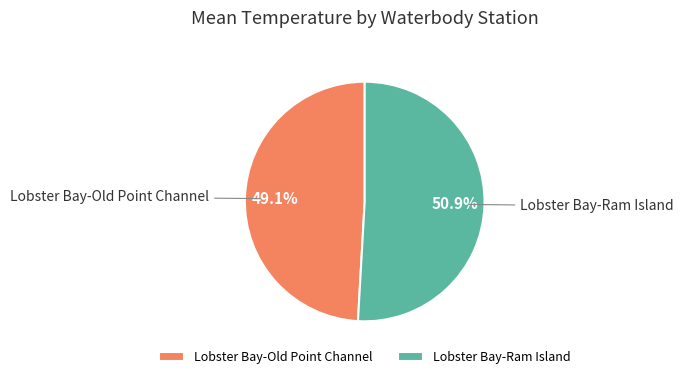

To the nearest percent, what is the difference between the largest and smallest slice percentages?

2%